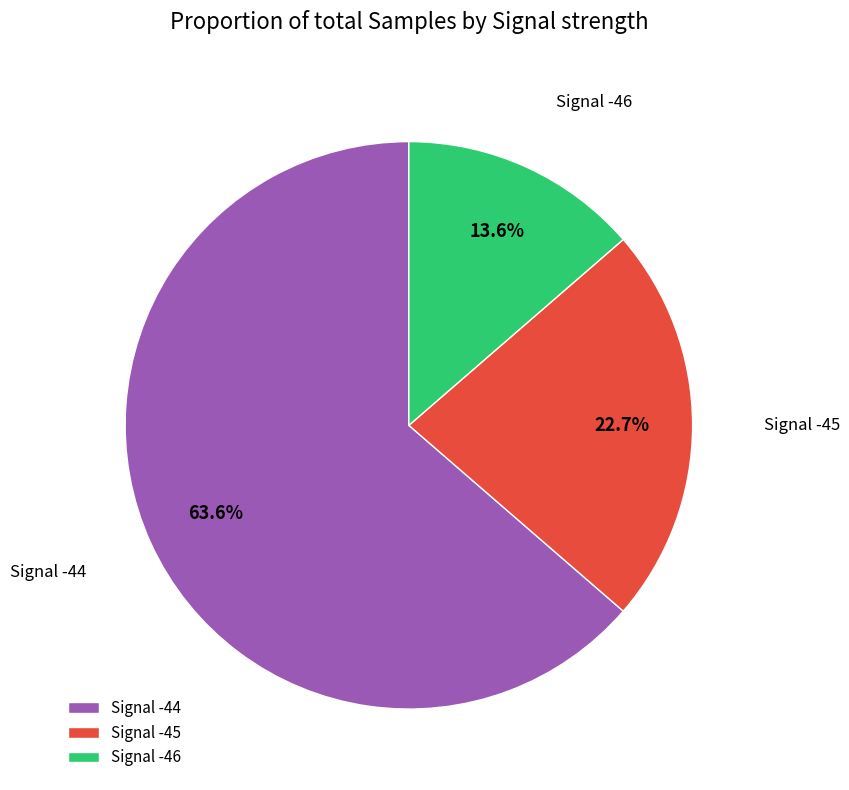

Which has a higher value, Signal -45 or Signal -44?

Signal -44